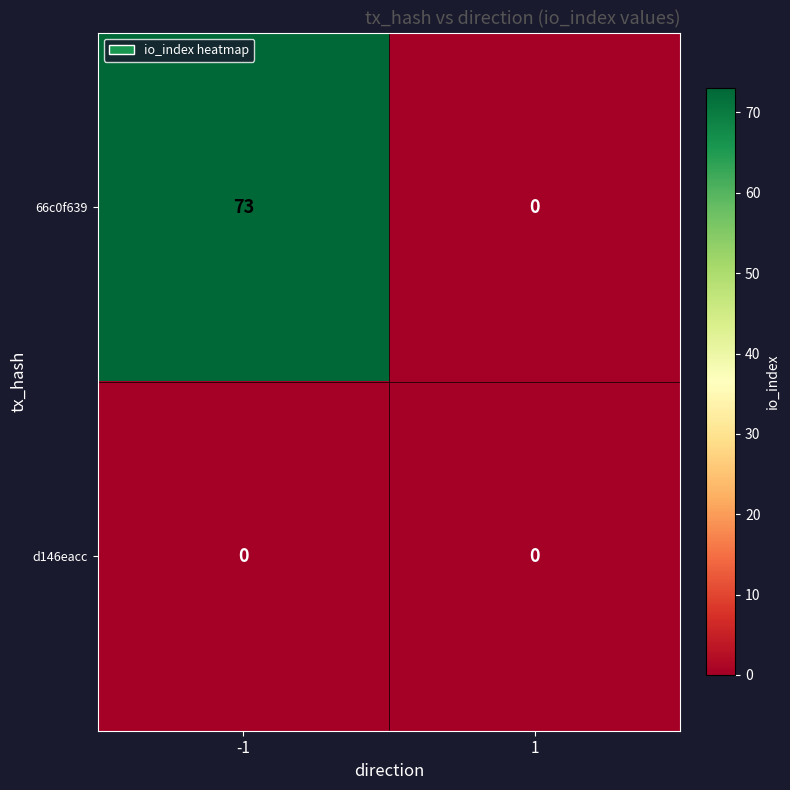

Count the number of data series in this chart.

2